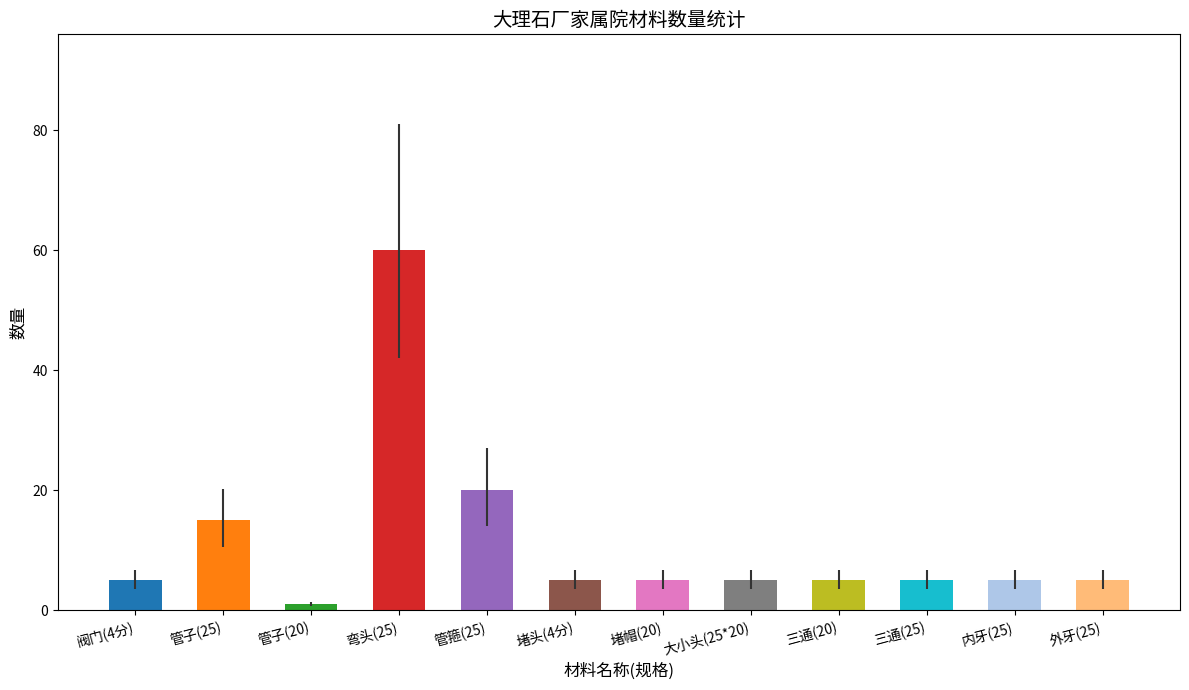

Which has a higher value, 三通(20) or 内牙(25)?

三通(20)